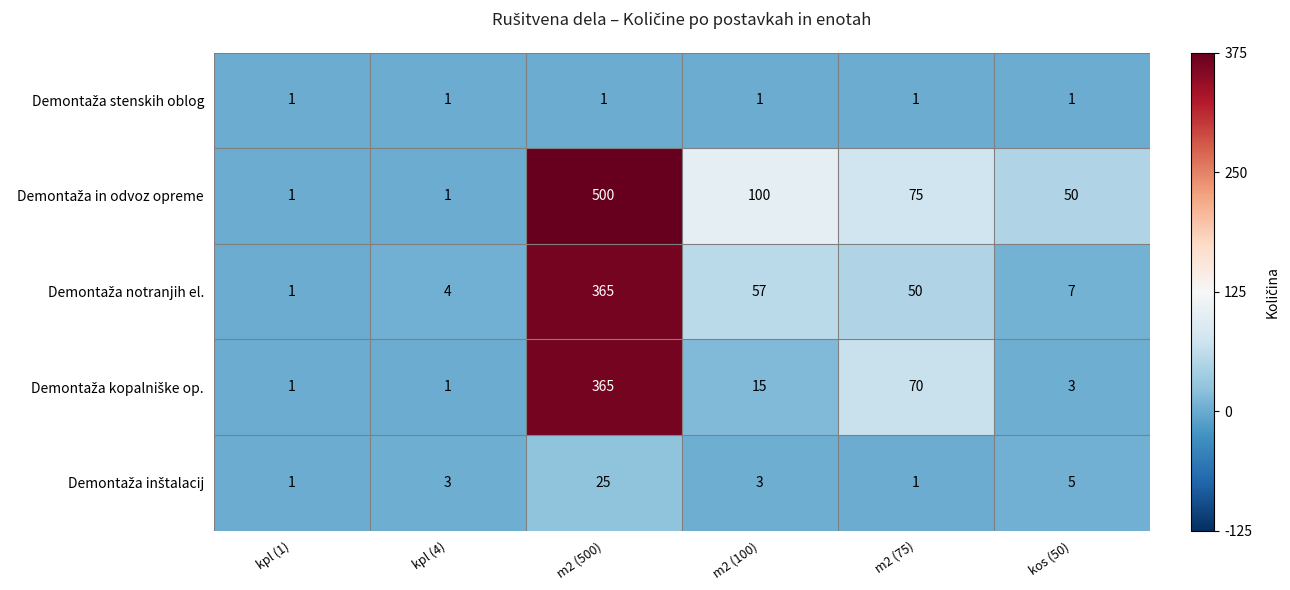

What is the difference between the highest and lowest values at m2 (75)?

74